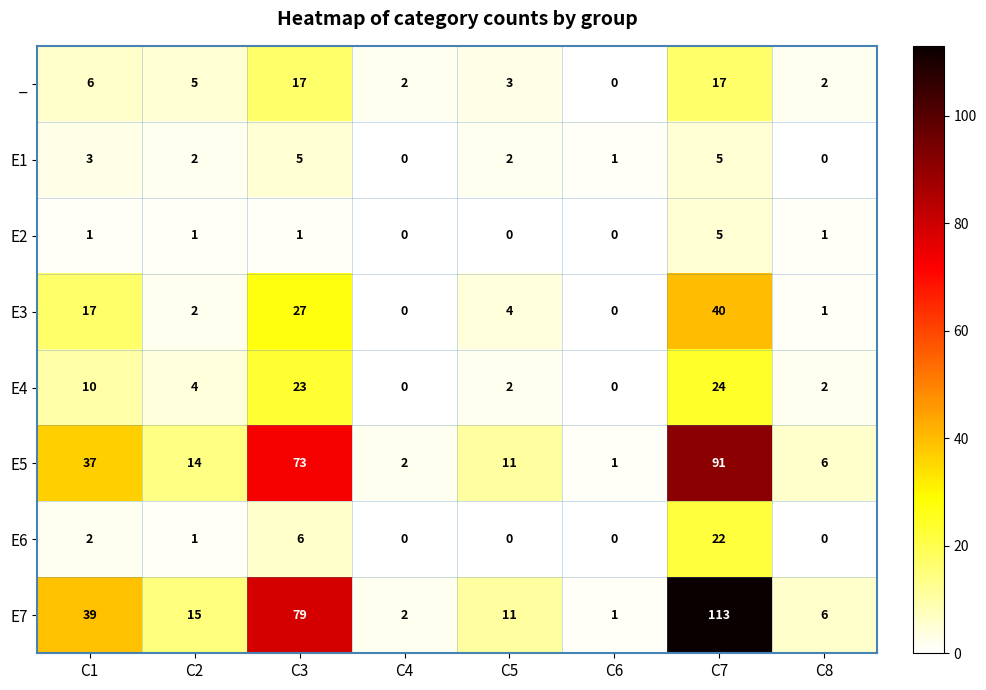

What is the maximum value for E2?

5